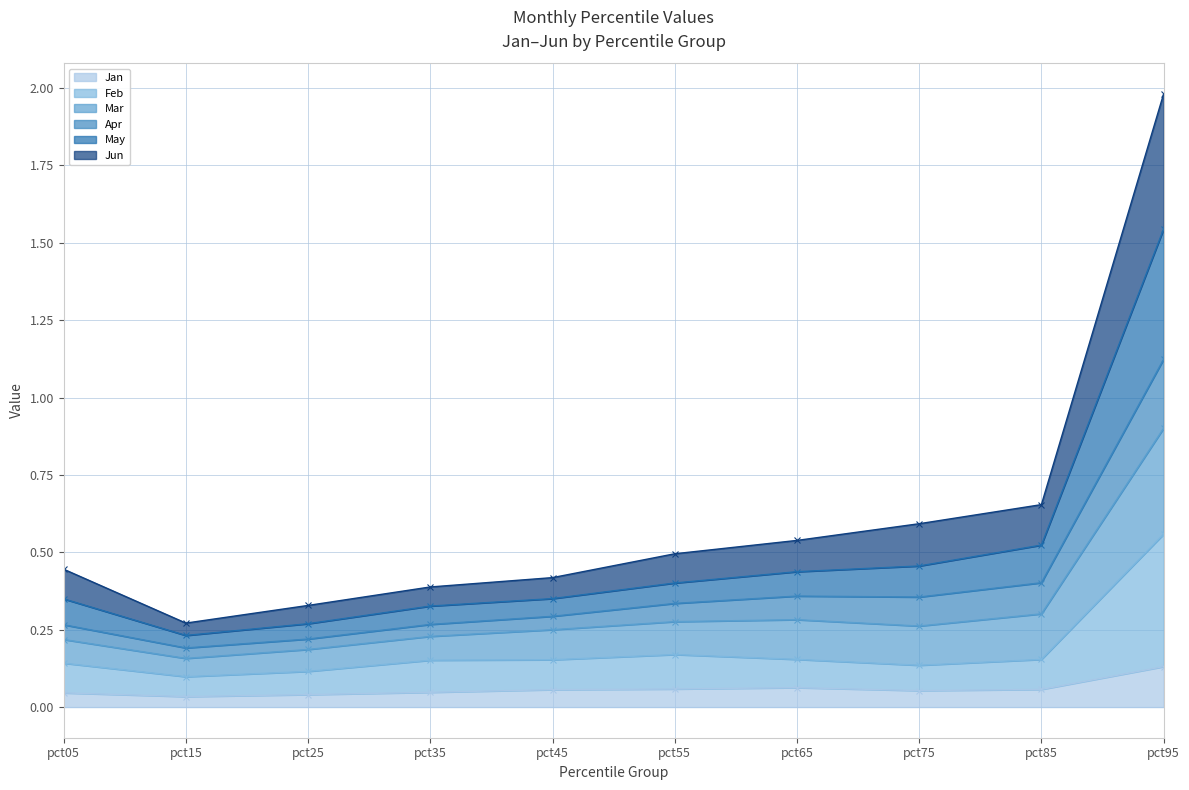

Does the chart have visible grid lines?

Yes